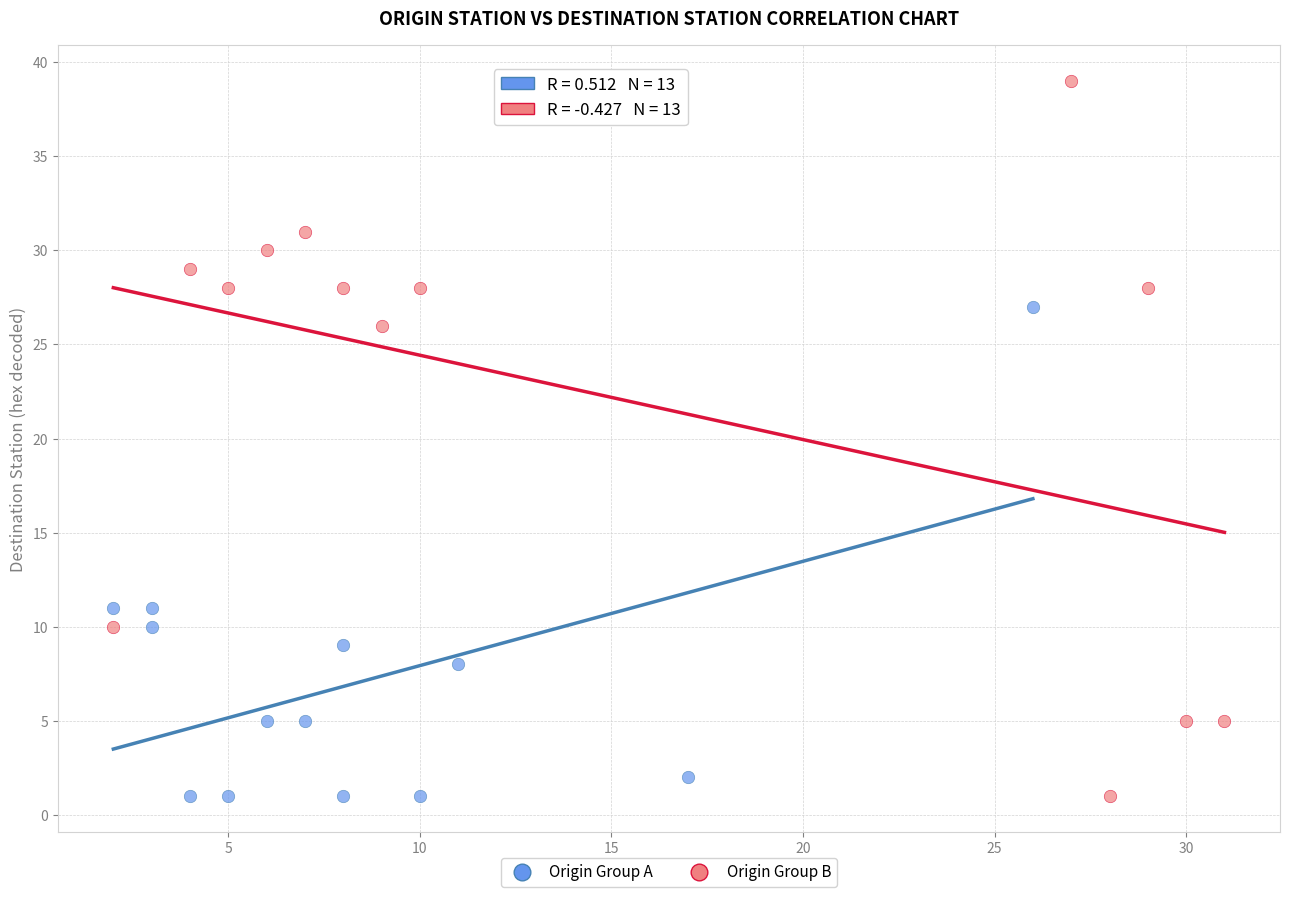

What are all the series names shown in the legend?

Origin Group A, Origin Group B